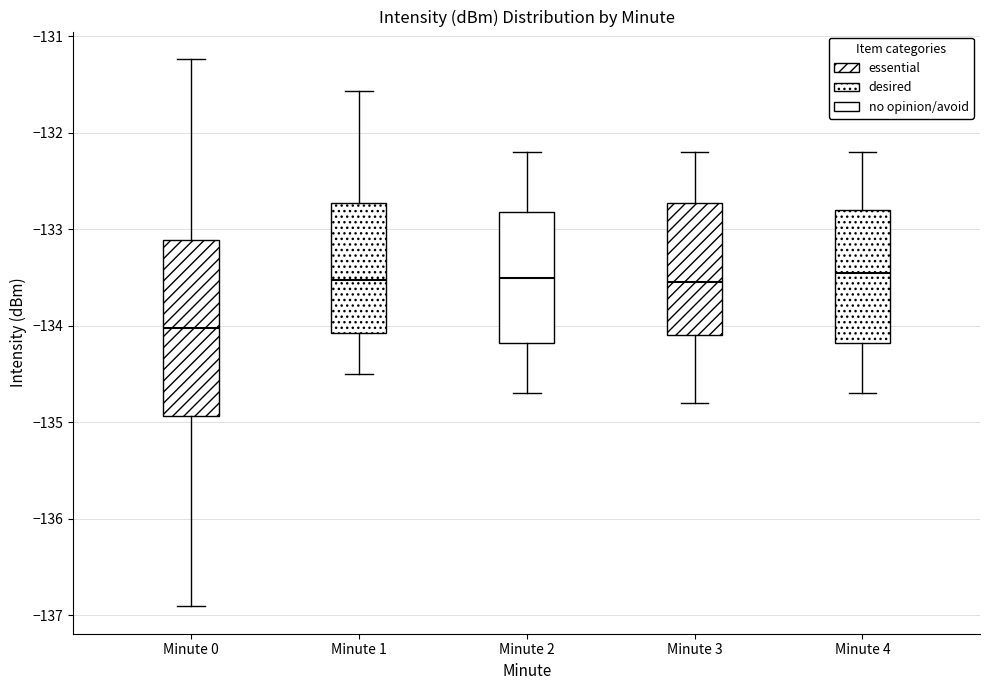

Reading left to right, transcribe this box plot: for each box, give where its median line is, the range the box spans, and where its two whiskers end, as read against the y-axis. The values are not printed on the chart, so give them approximately, as read against the axis.

Minute 0: median -134.0, box -134.9 to -133.1, whiskers -136.9 to -131.2
Minute 1: median -133.5, box -134.1 to -132.7, whiskers -134.5 to -131.6
Minute 2: median -133.5, box -134.2 to -132.8, whiskers -134.7 to -132.2
Minute 3: median -133.5, box -134.1 to -132.7, whiskers -134.8 to -132.2
Minute 4: median -133.4, box -134.2 to -132.8, whiskers -134.7 to -132.2